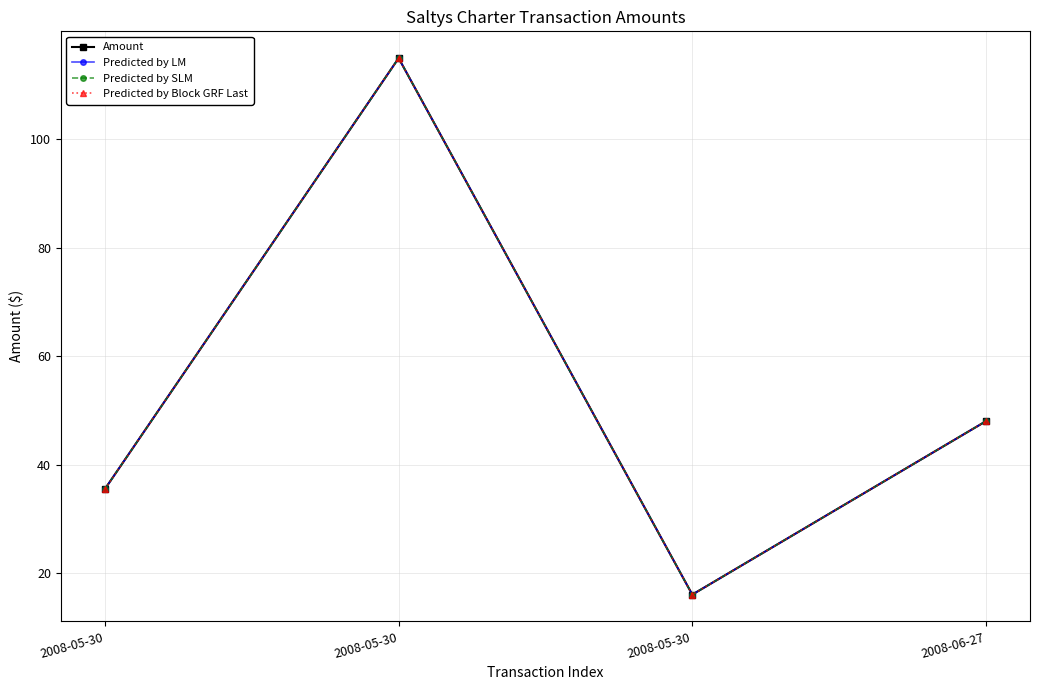

Does the chart have visible grid lines?

Yes